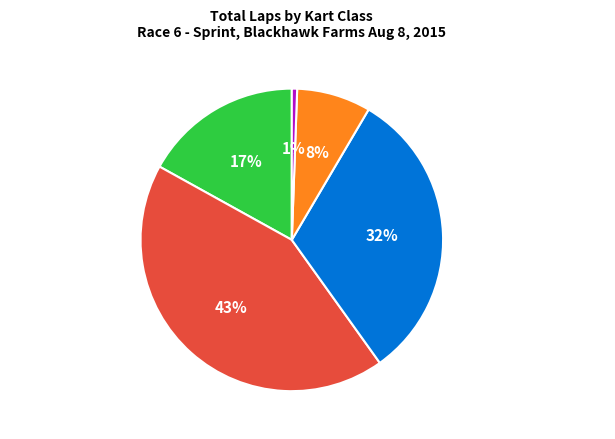

Is it true that Jr.Sprint 2 Cycle is 43% of the pie?

False